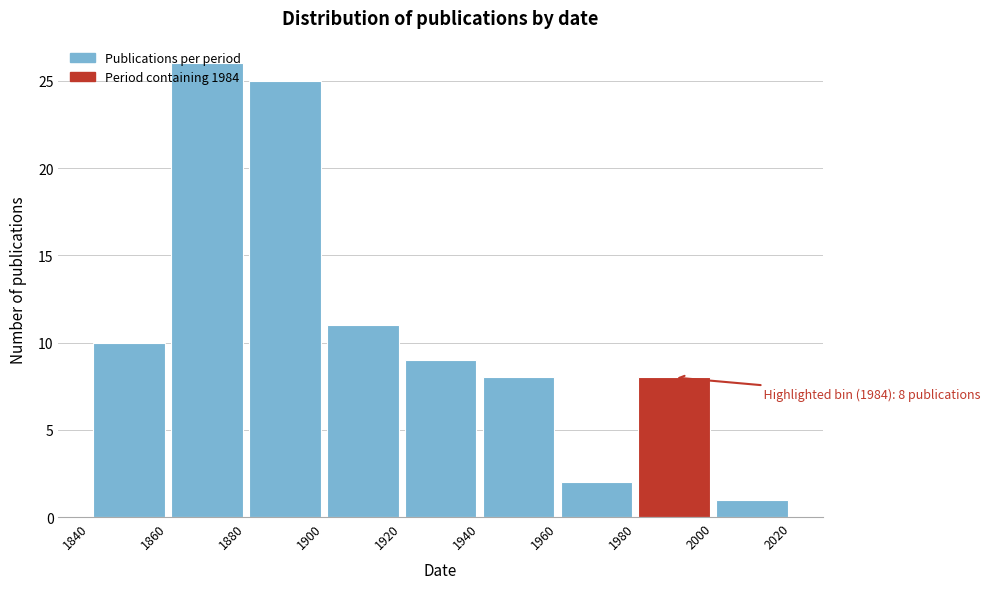

Which range on the x-axis has the tallest bar?

1860 to 1880